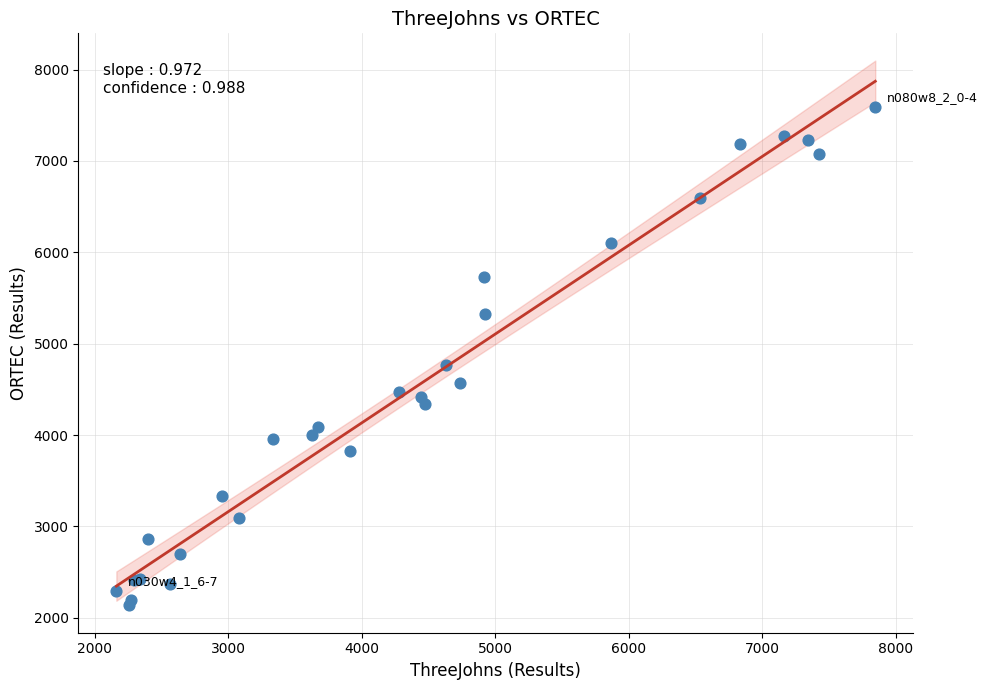

What Y value in the scatter plot is closest to 4862?

4770